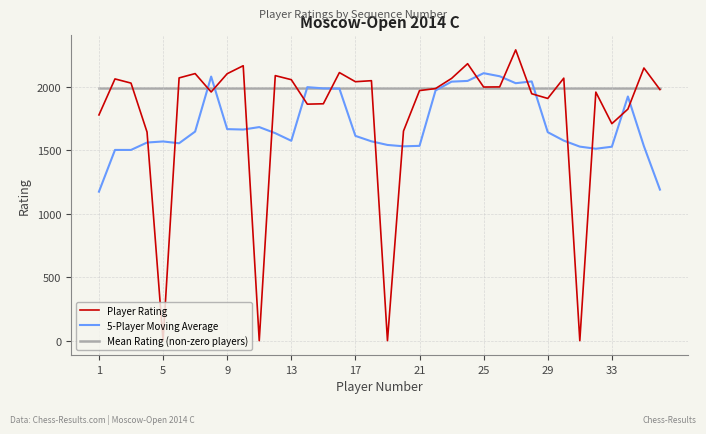

Which series has the largest total across all categories?

Mean Rating (non-zero players)